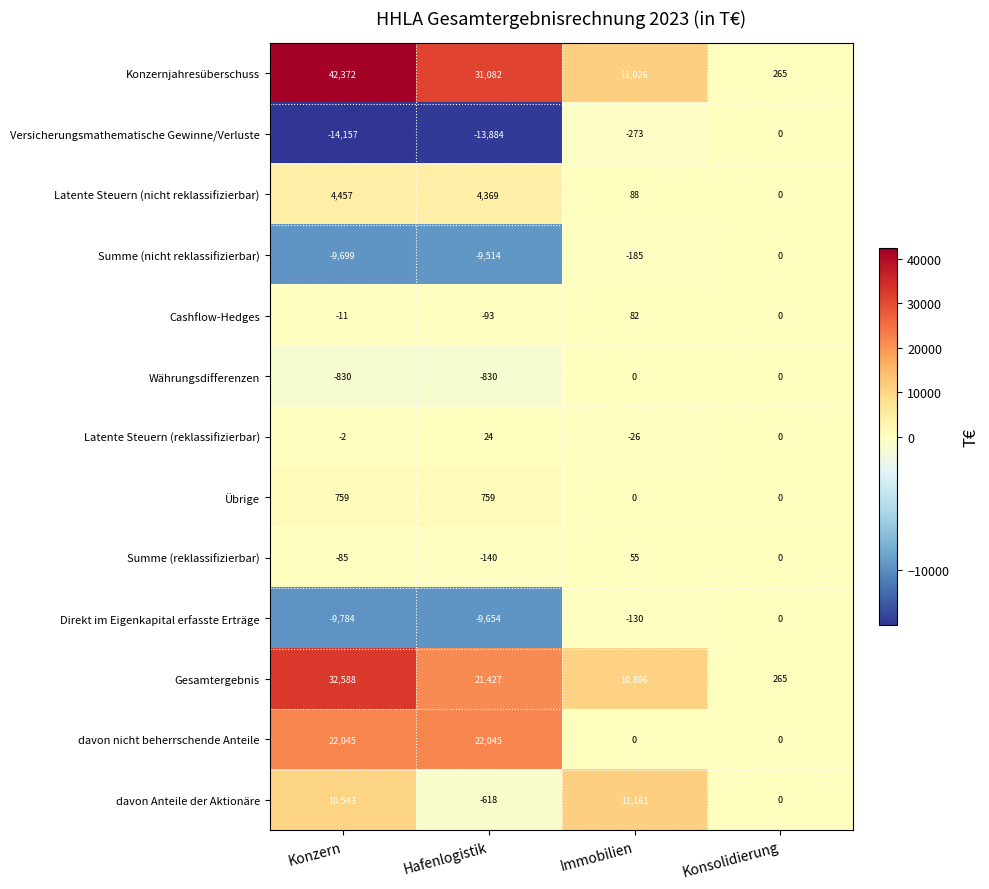

Rank the categories by Latente Steuern (nicht reklassifizierbar) value from highest to lowest.

Konzern, Hafenlogistik, Immobilien, Konsolidierung